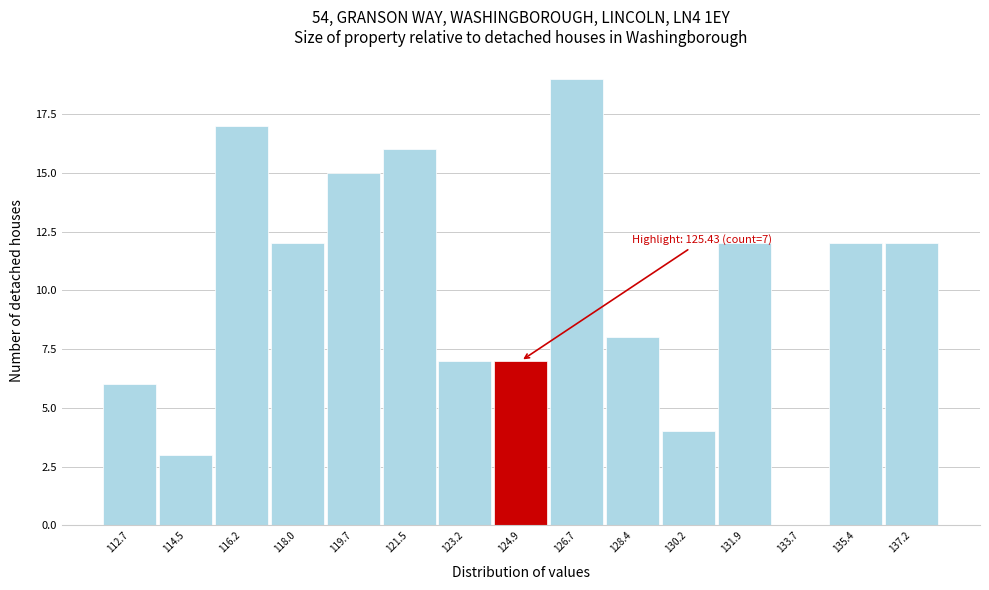

Reading left to right, extract all data points from this chart.

112.7=6	114.5=3	116.2=17	118.0=12	119.7=15	121.5=16	123.2=7	124.9=7	126.7=19	128.4=8	130.2=4	131.9=12	133.7=0	135.4=12	137.2=12